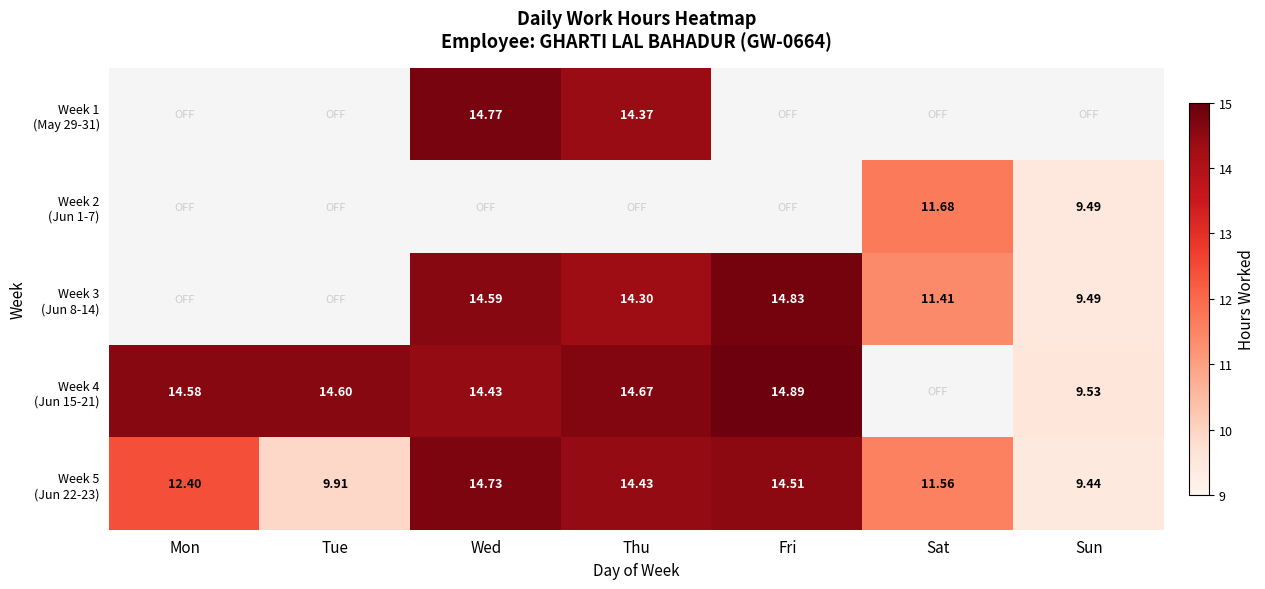

Is the value of Week 2 (Jun 1-7) at Sun greater than the value of Week 4 (Jun 15-21) at Tue?

No